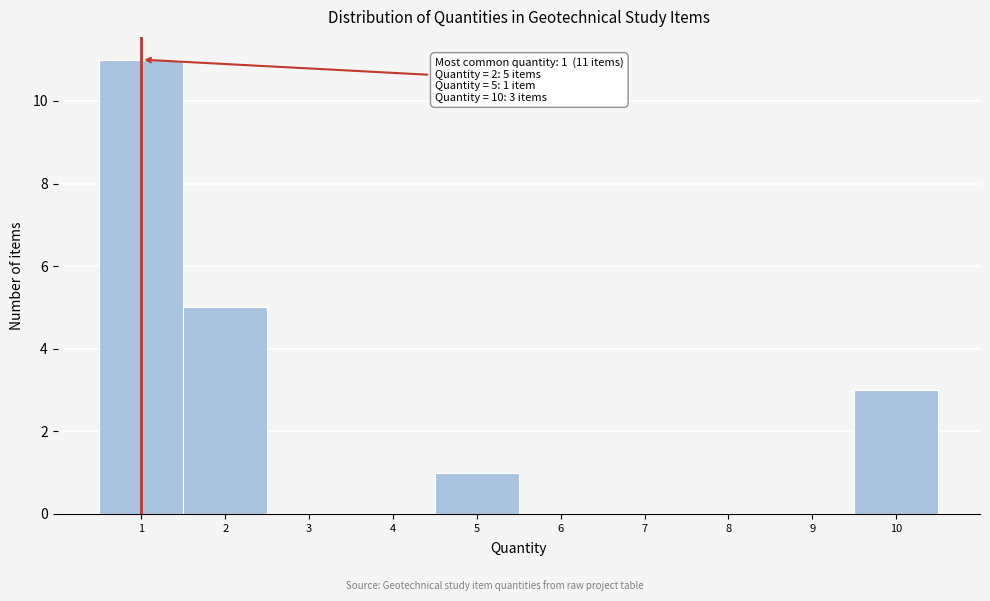

Over which range of the x-axis is the bar tallest?

0.5 to 1.5